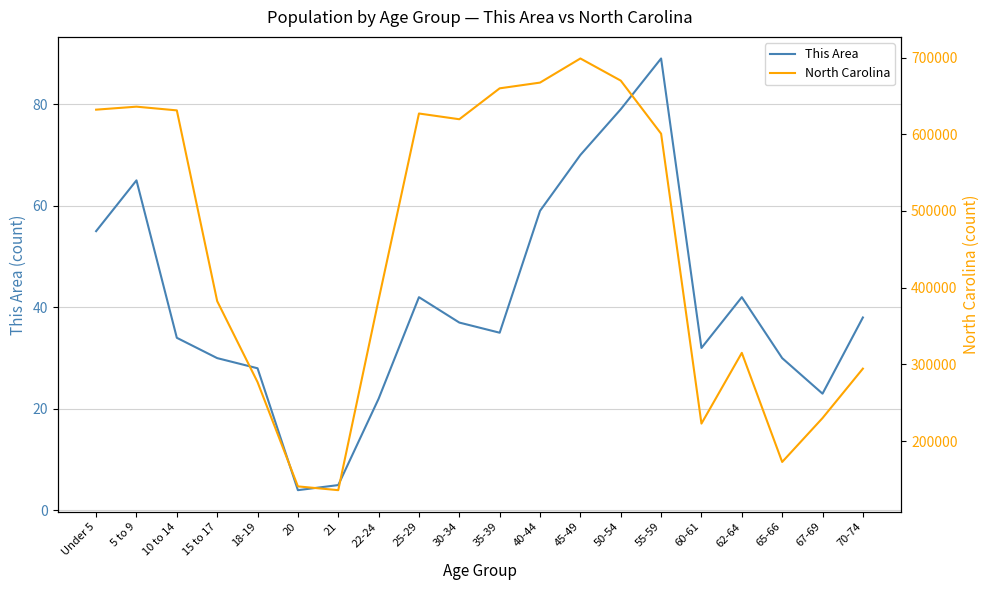

What is the average value of the This Area series?

41